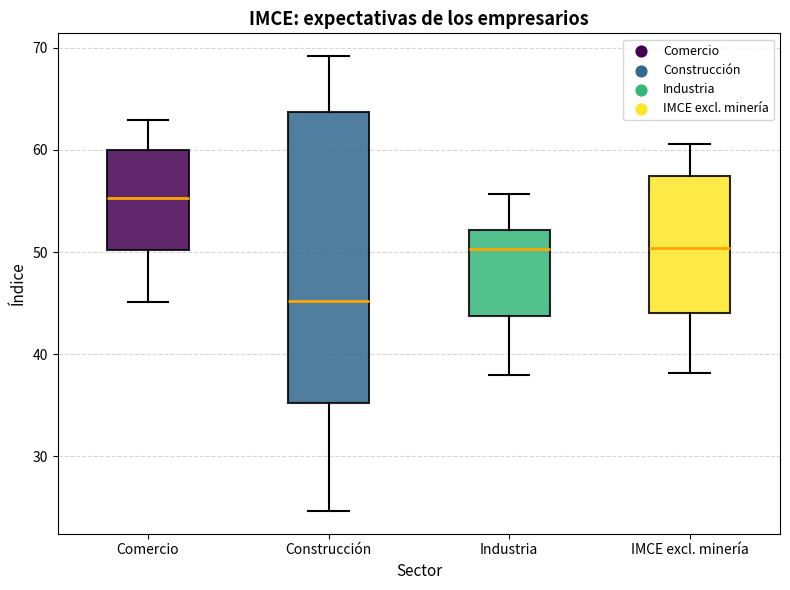

Which box's median line is the lowest?

Construcción